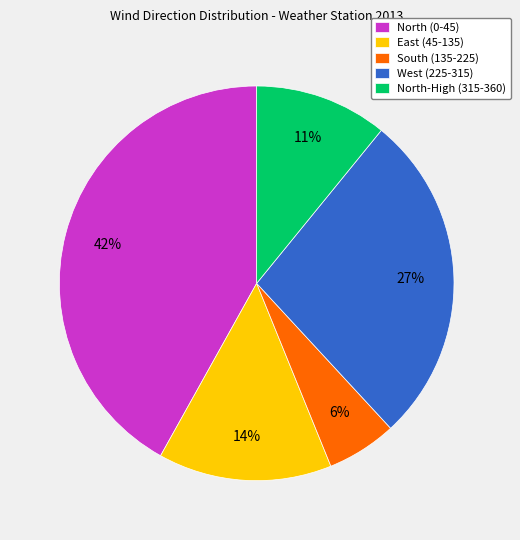

True or false: North (0-45) accounts for 28% of the total.

False